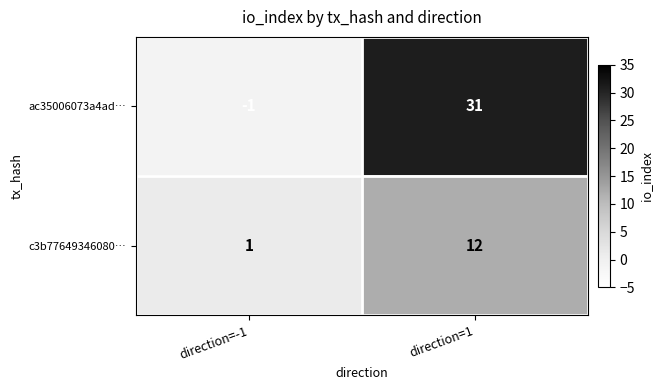

Which series has the largest range (max minus min)?

ac35006073a4ad…